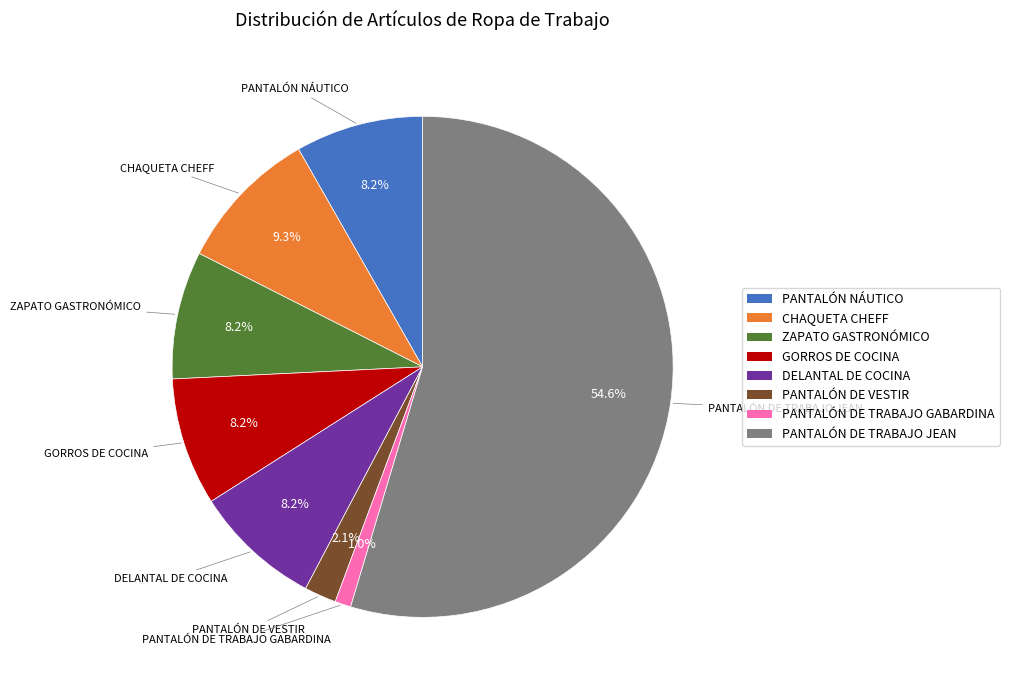

The ZAPATO GASTRONÓMICO slice represents 1% of the pie. True or false?

False